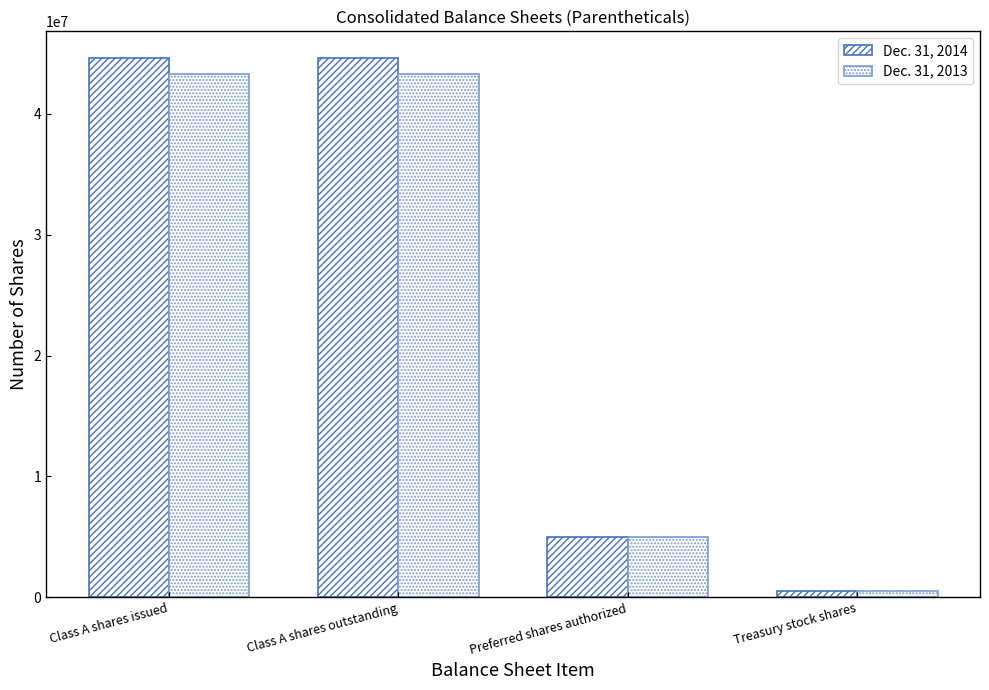

Reading left to right, list all the values displayed in this chart.

Dec. 31, 2014: 44602988	44602988	5000000	524792
Dec. 31, 2013: 43315749	43315749	5000000	524792